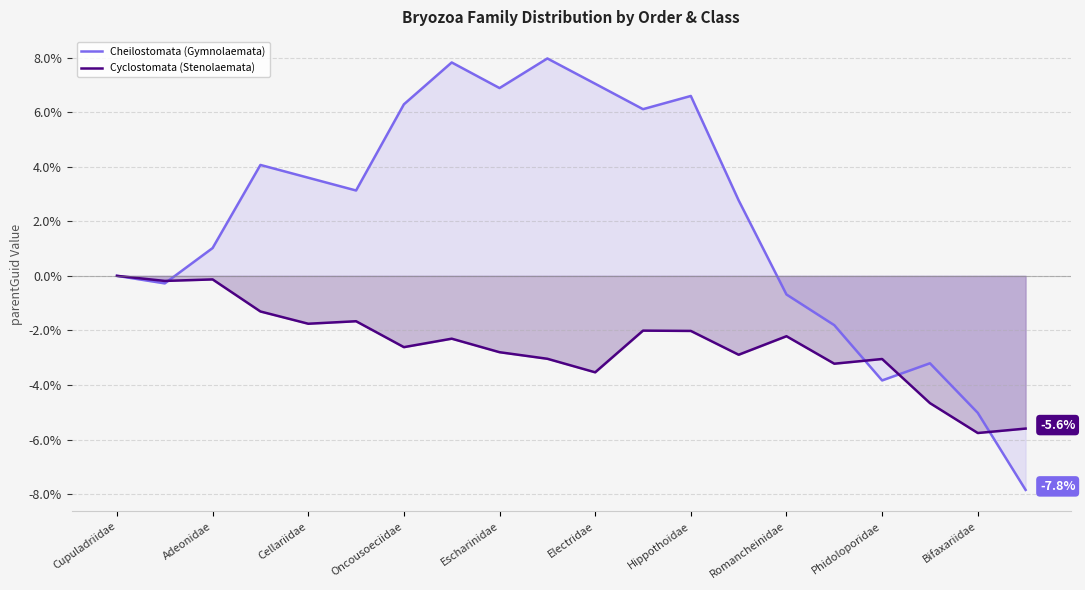

The value of Cheilostomata (Gymnolaemata) at Cupuladriidae is -9.5. True or false?

False